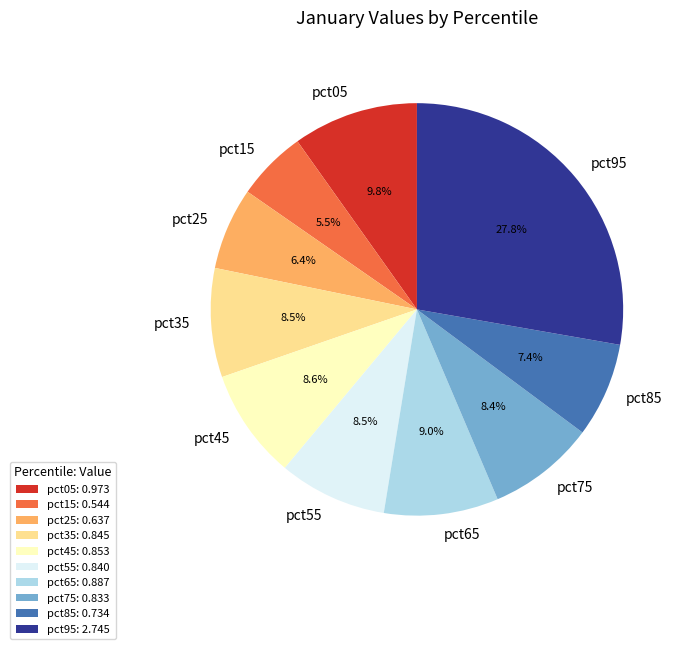

Is pct85 the majority of the pie?

No